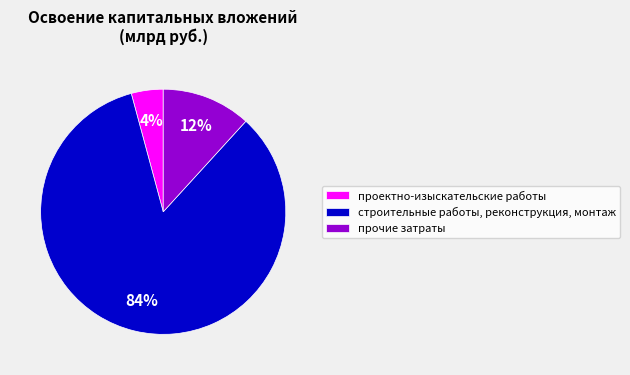

Between прочие затраты and строительные работы, реконструкция, монтаж, which is larger?

строительные работы, реконструкция, монтаж